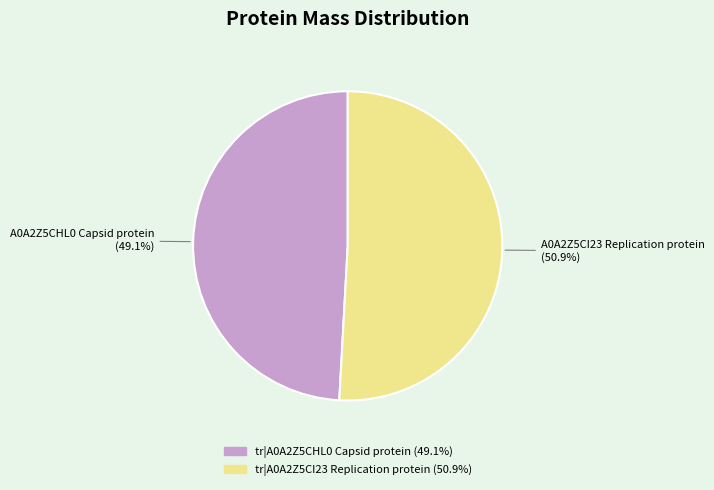

To the nearest percent, what portion does tr|A0A2Z5CHL0 Capsid protein represent?

49%